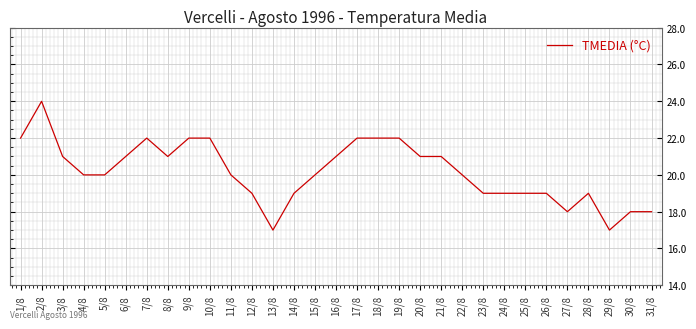

What is the difference between the maximum and minimum values?

7